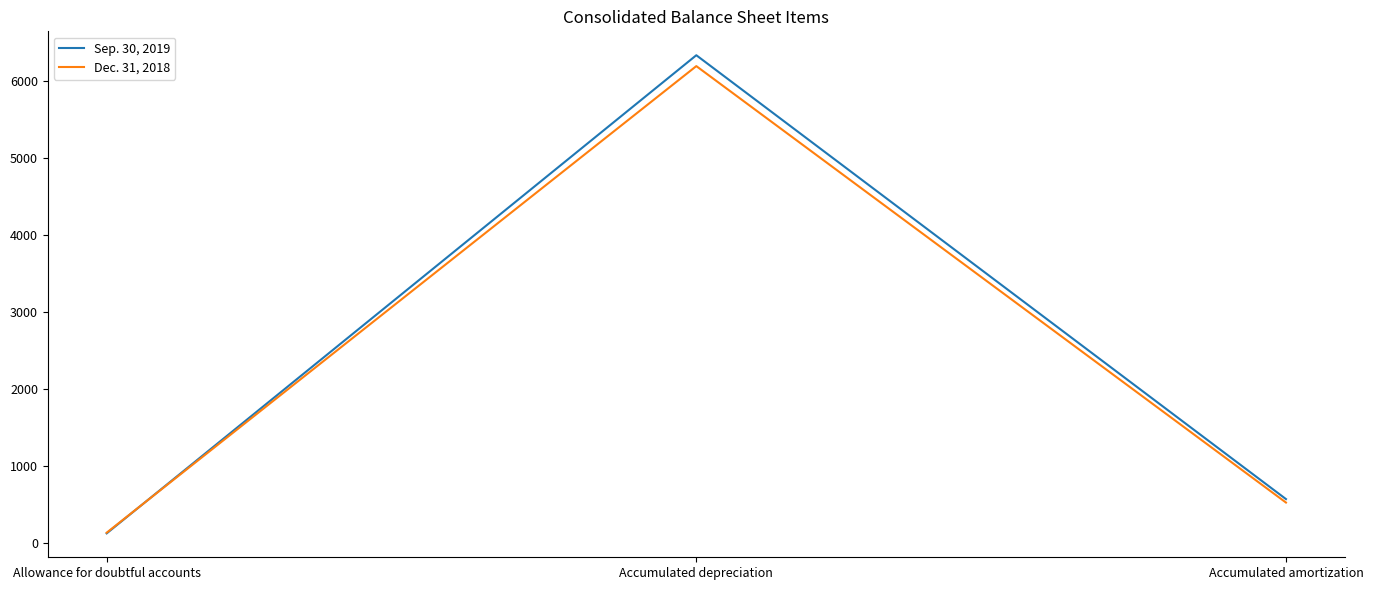

At which label does Dec. 31, 2018 first exceed 527?

Accumulated depreciation